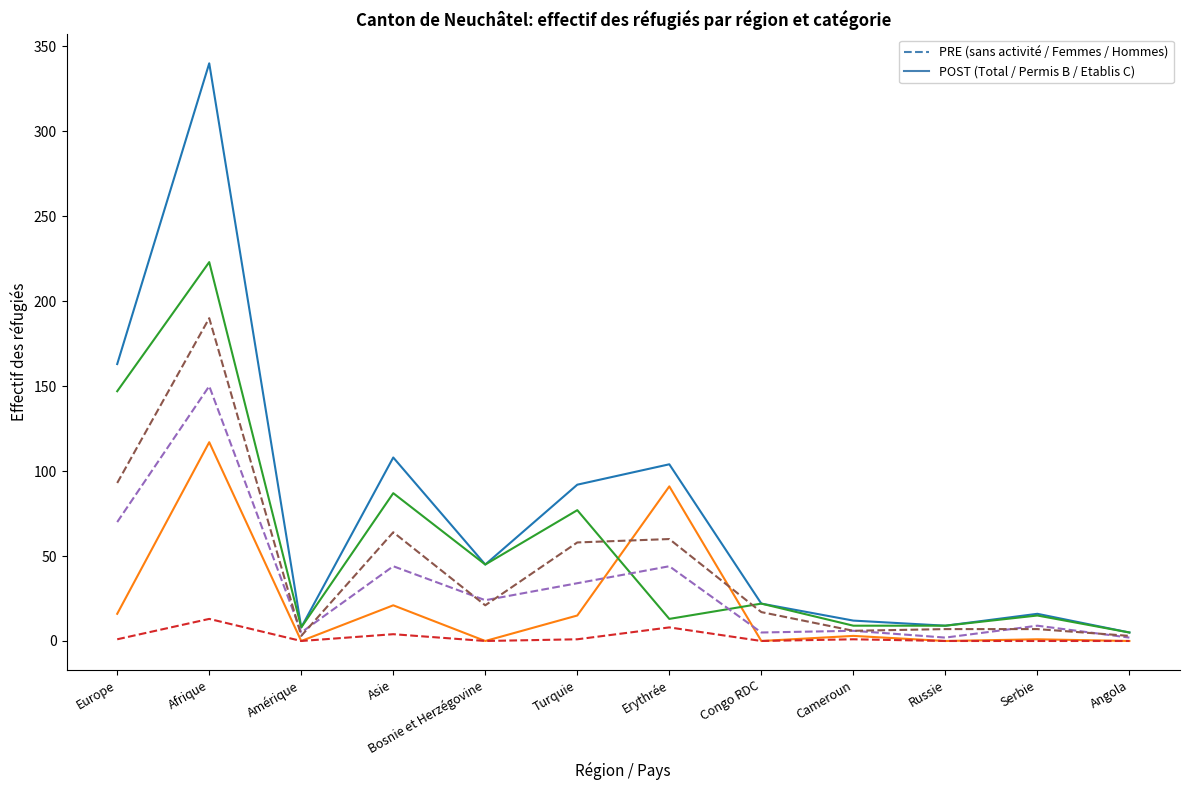

What is the difference between the highest and lowest values at Afrique?

327